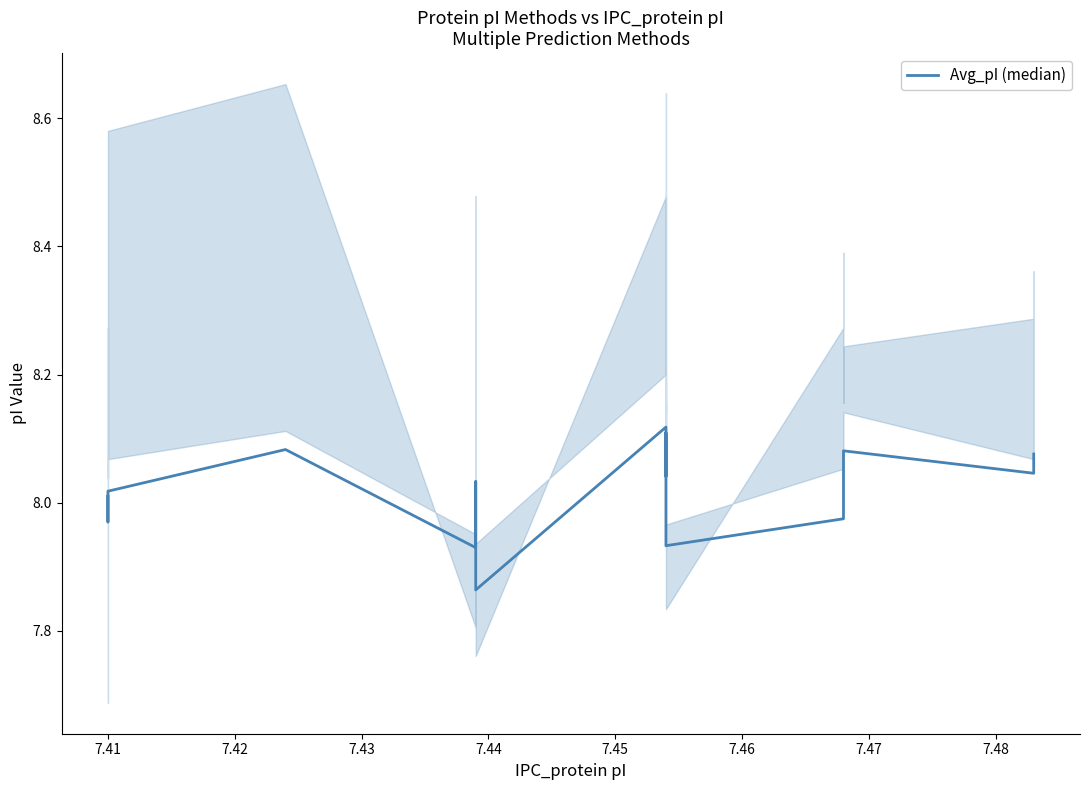

Is it true that the value at 16 is 5.3?

False